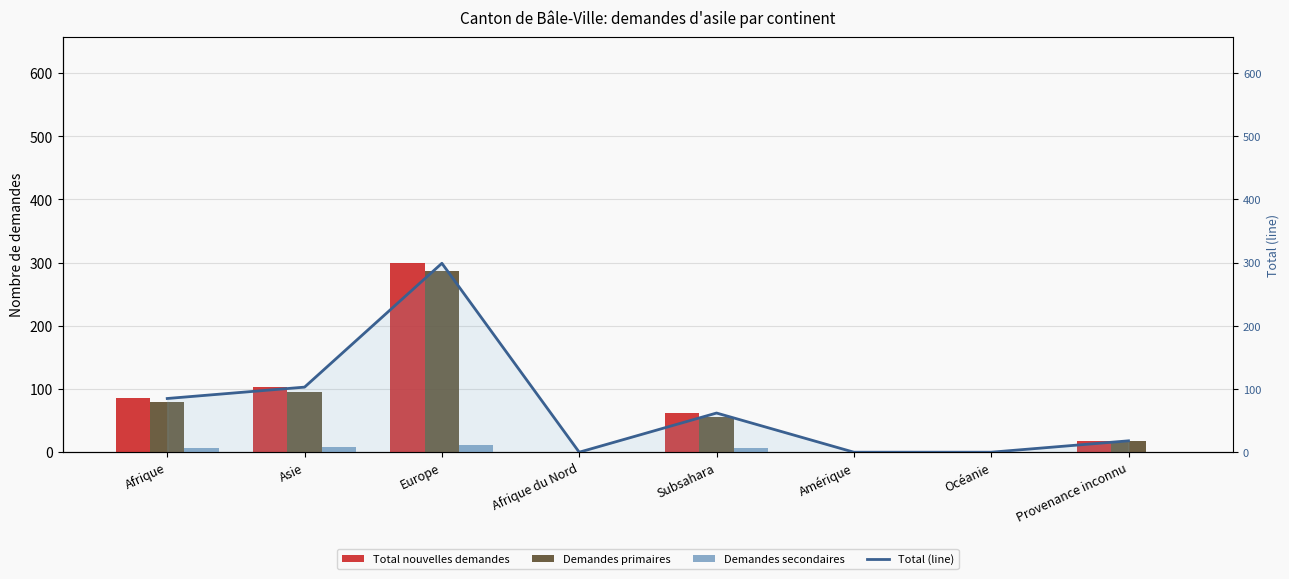

Is it true that Total nouvelles demandes equals 117 at Afrique du Nord?

False